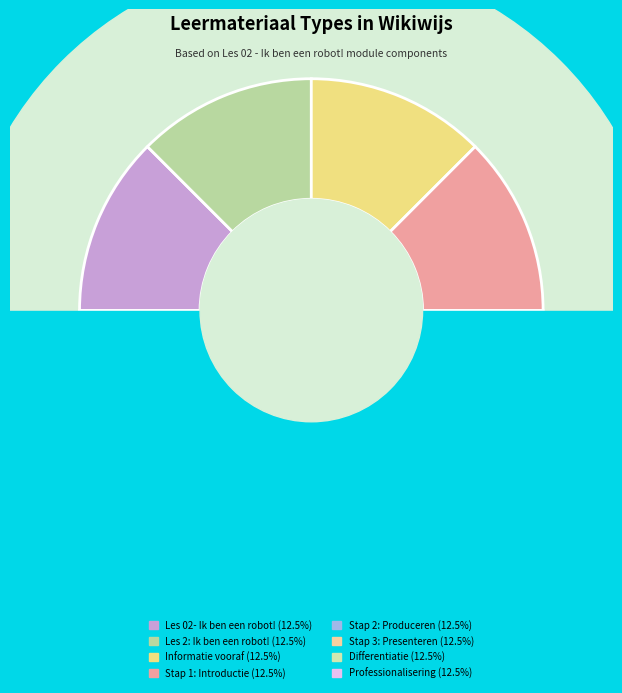

Rank the categories by value from highest to lowest.

Professionalisering, Differentiatie, Stap 3: Presenteren, Stap 2: Produceren, Stap 1: Introductie, Informatie vooraf, Les 2: Ik ben een robot!, Les 02- Ik ben een robot!